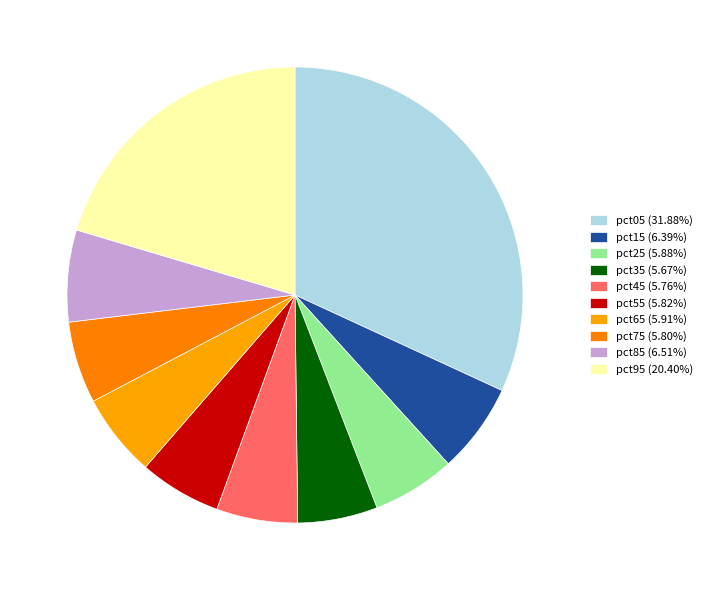

Count the number of slices in the pie.

10